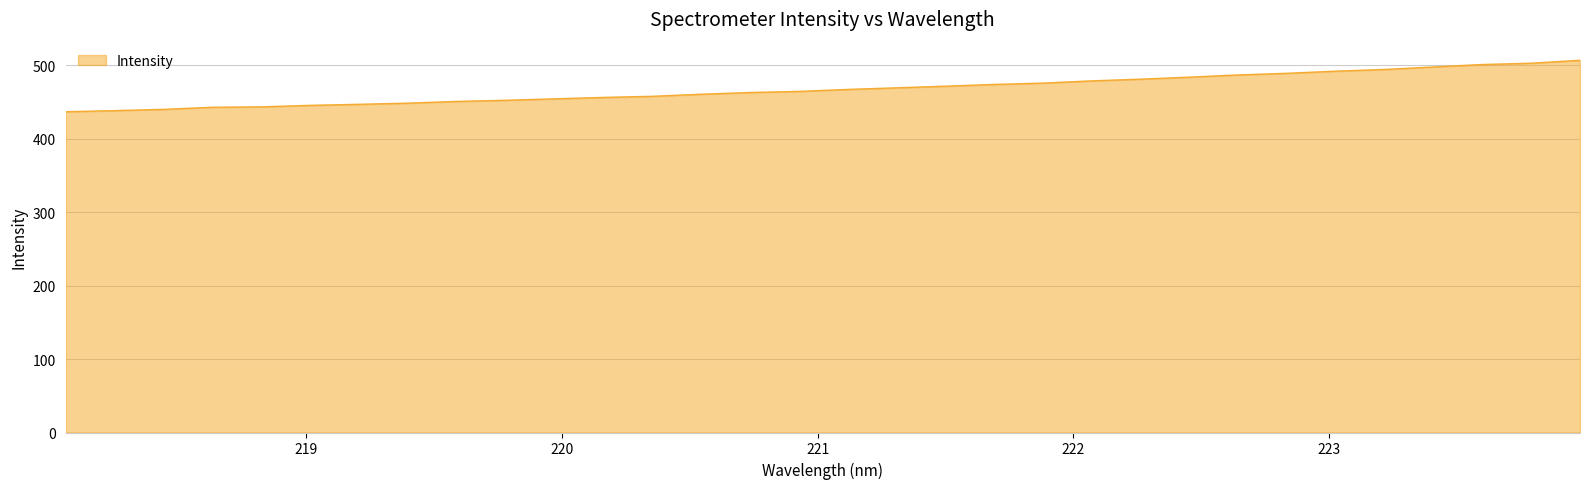

What is the maximum value shown in the chart?

507.1